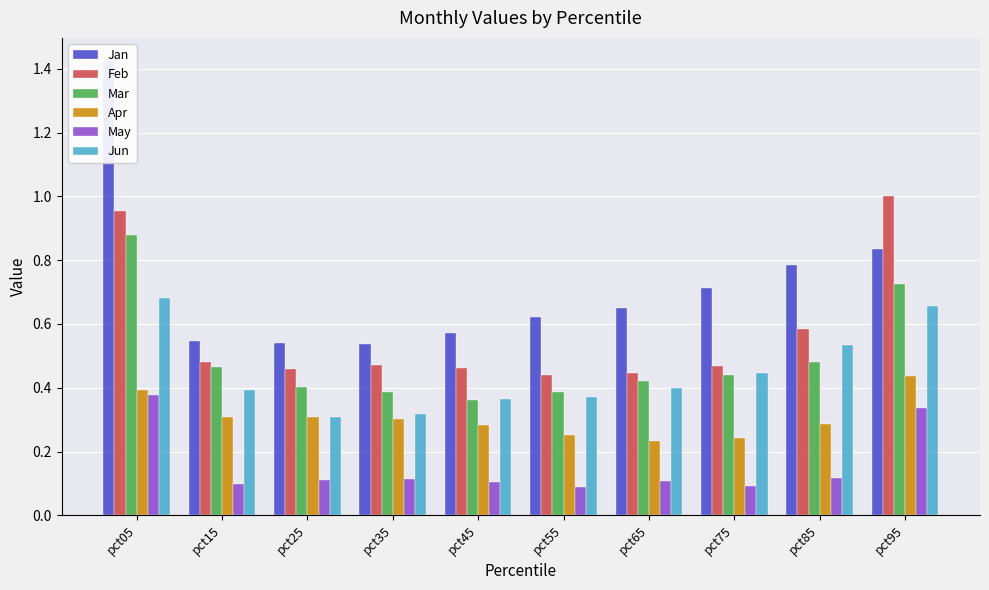

Rank the series at pct95 from lowest to highest value.

May, Apr, Jun, Mar, Jan, Feb